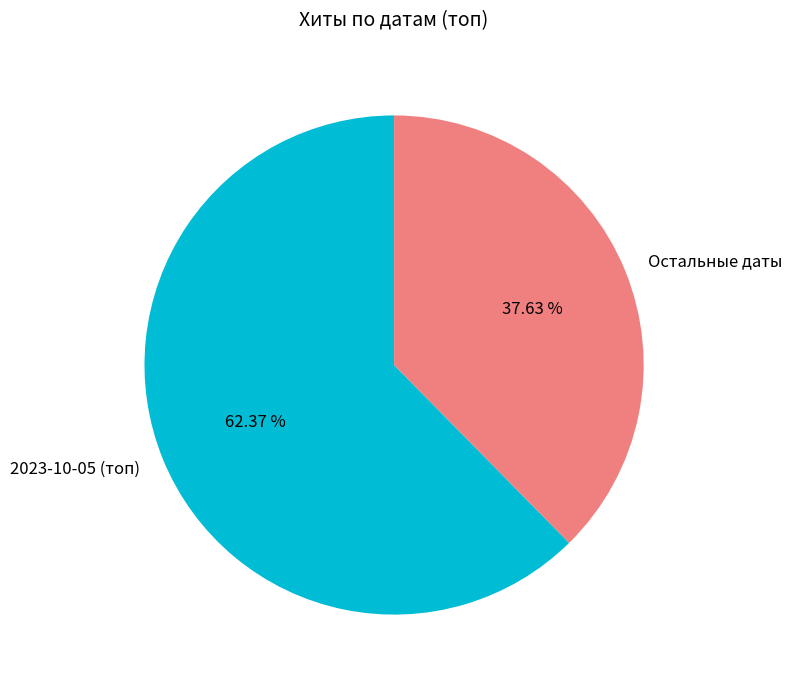

Combined, do Остальные даты and 2023-10-05 (топ) account for over 50%?

Yes